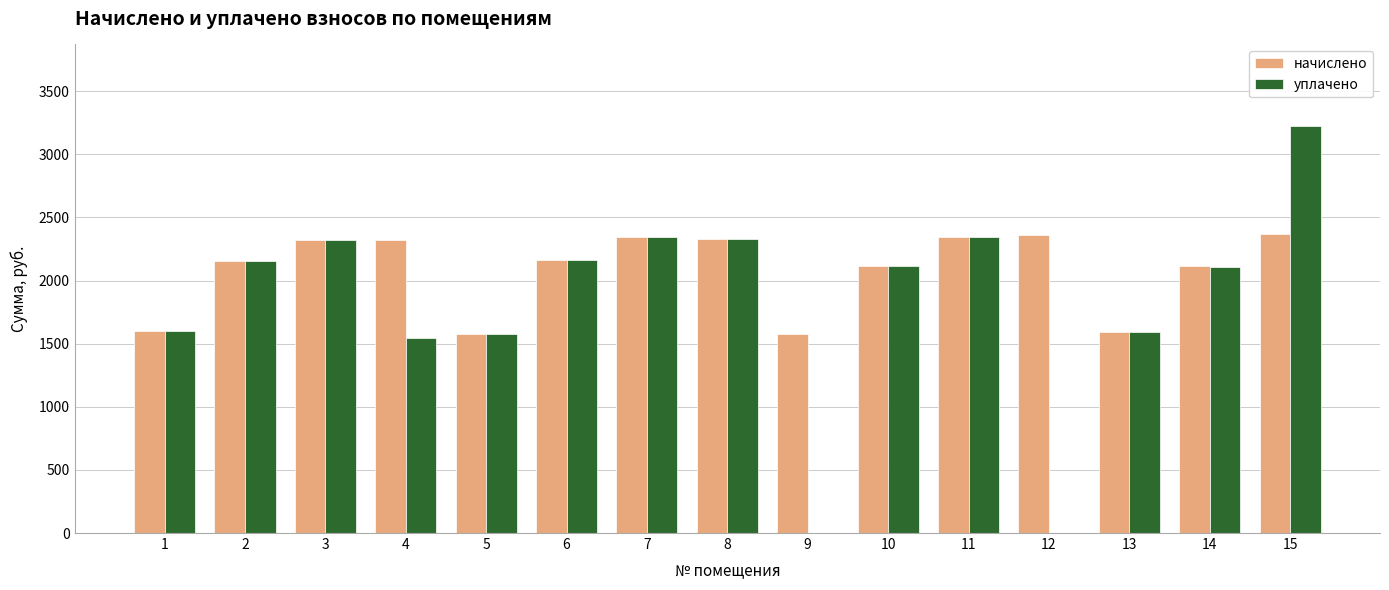

The value of уплачено at 2 is 1136.2. True or false?

False